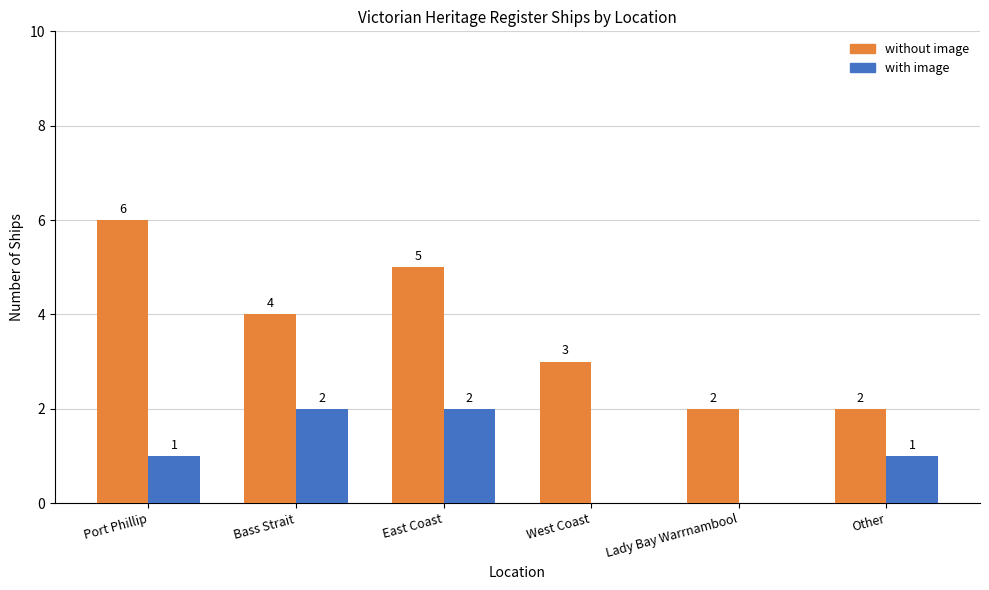

How many groups of bars are there?

6